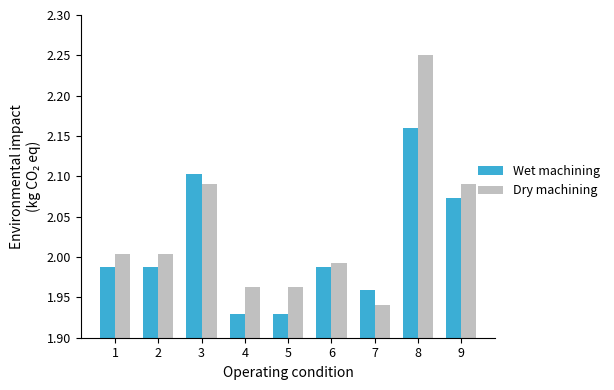

Which category has the highest value in the Dry machining series?

8